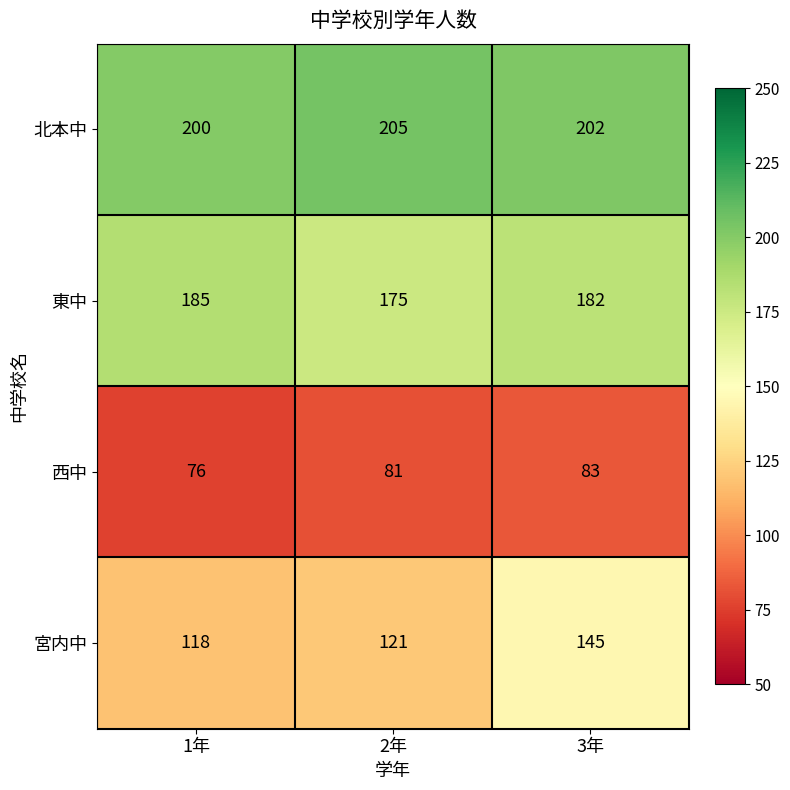

What is the difference between the highest and lowest values at 2年?

124